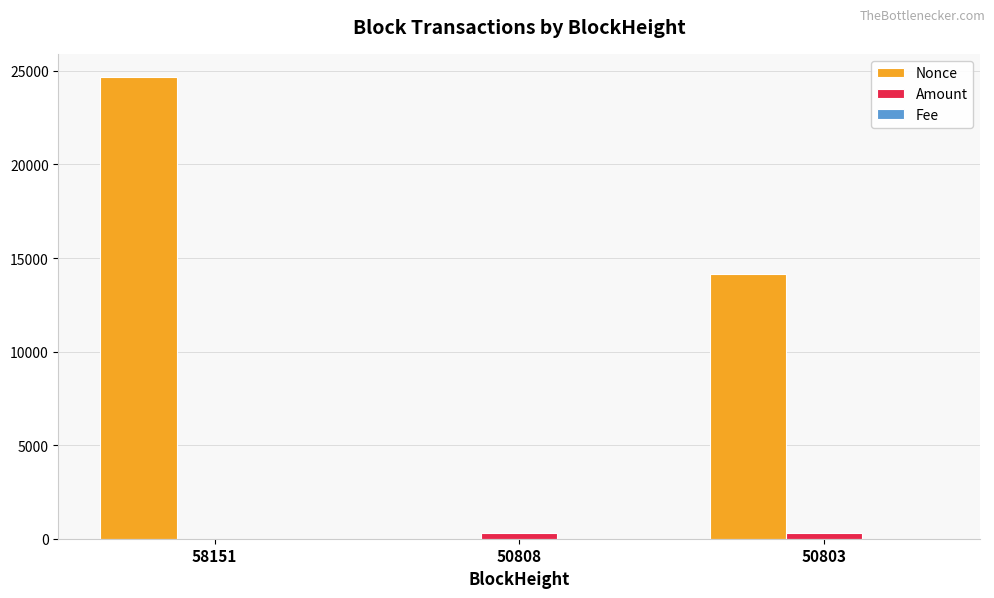

Which series has the largest total across all categories?

Nonce